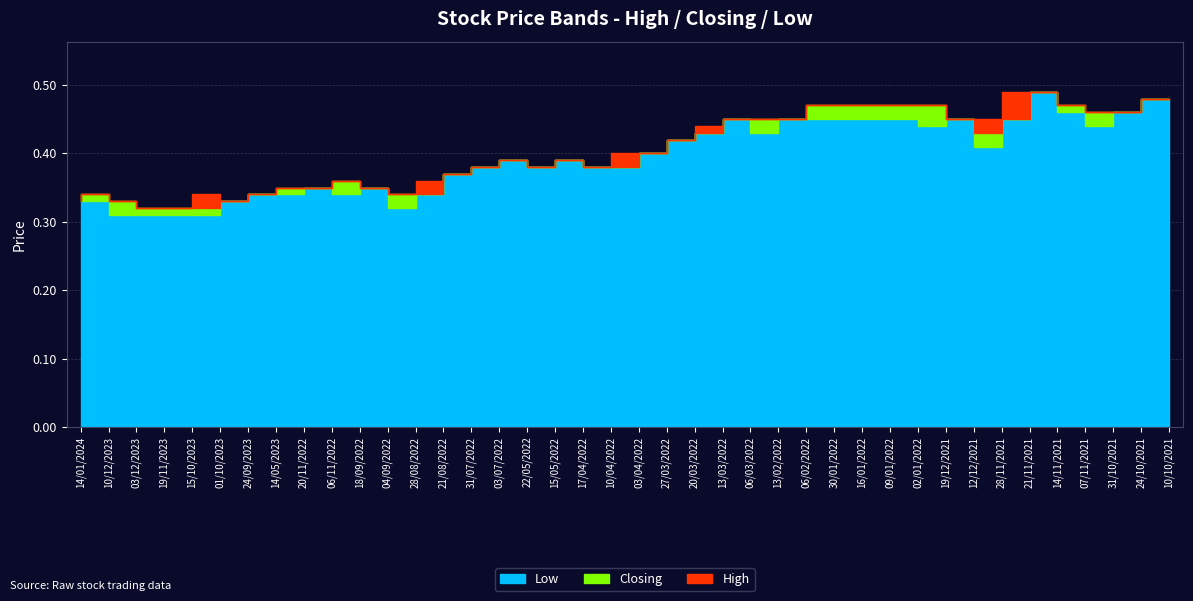

At which category does the chart reach its peak across all series?

21/11/2021